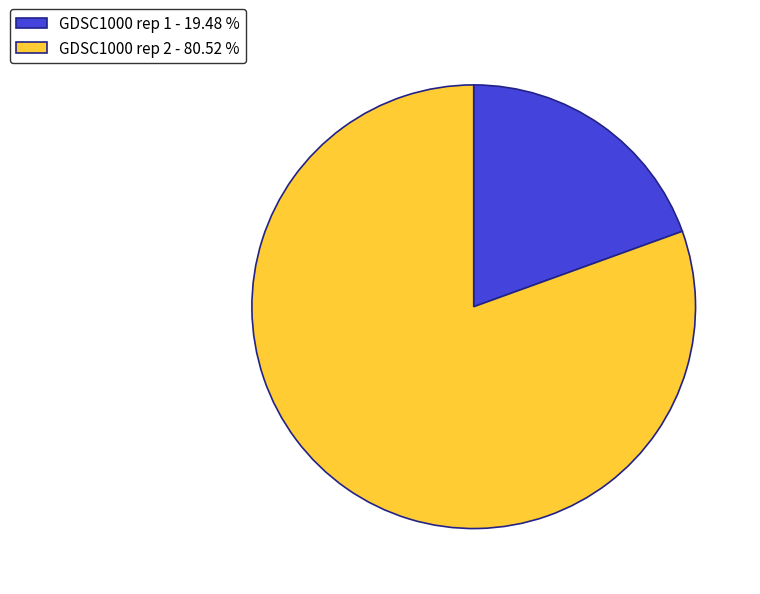

Which slice is the largest?

GDSC1000 rep 2